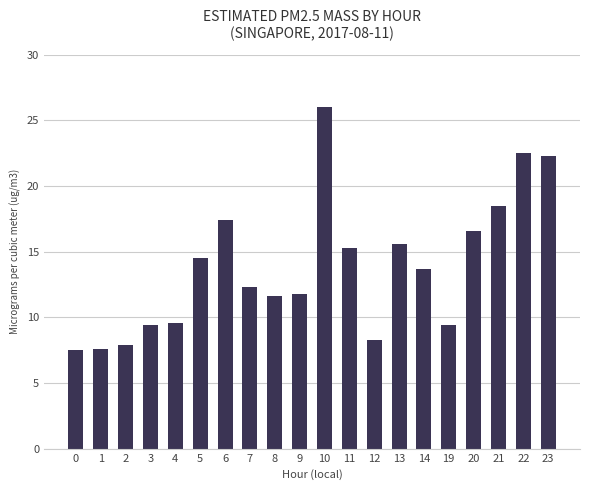

What is the sum of all values?

277.8